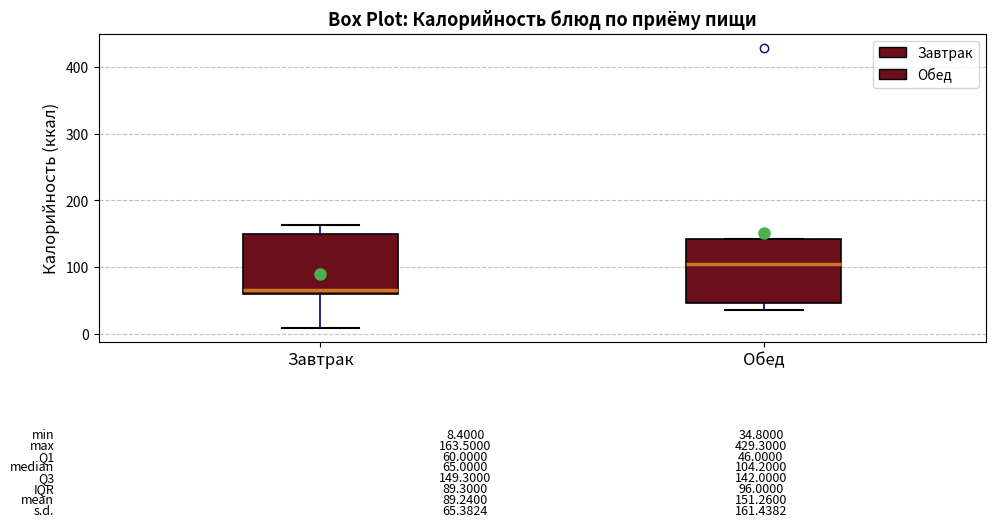

Which box's median line is the highest?

Обед